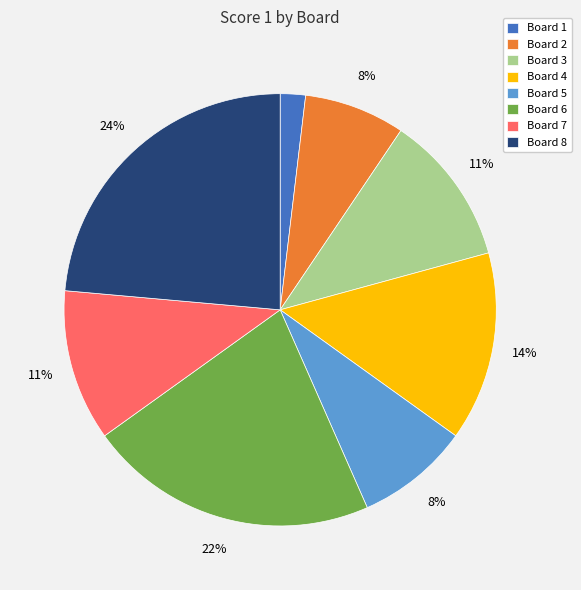

How many slices are in this pie chart?

8